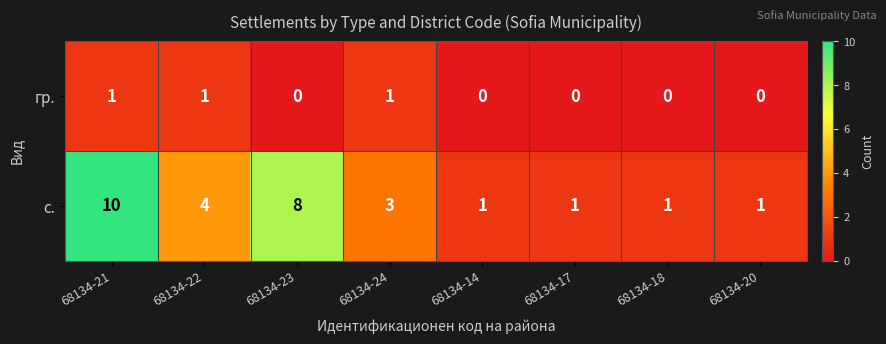

Reading right to left, list all the values displayed in this chart.

гр.: 68134-20=0	68134-18=0	68134-17=0	68134-14=0	68134-24=1	68134-23=0	68134-22=1	68134-21=1
с.: 68134-20=1	68134-18=1	68134-17=1	68134-14=1	68134-24=3	68134-23=8	68134-22=4	68134-21=10